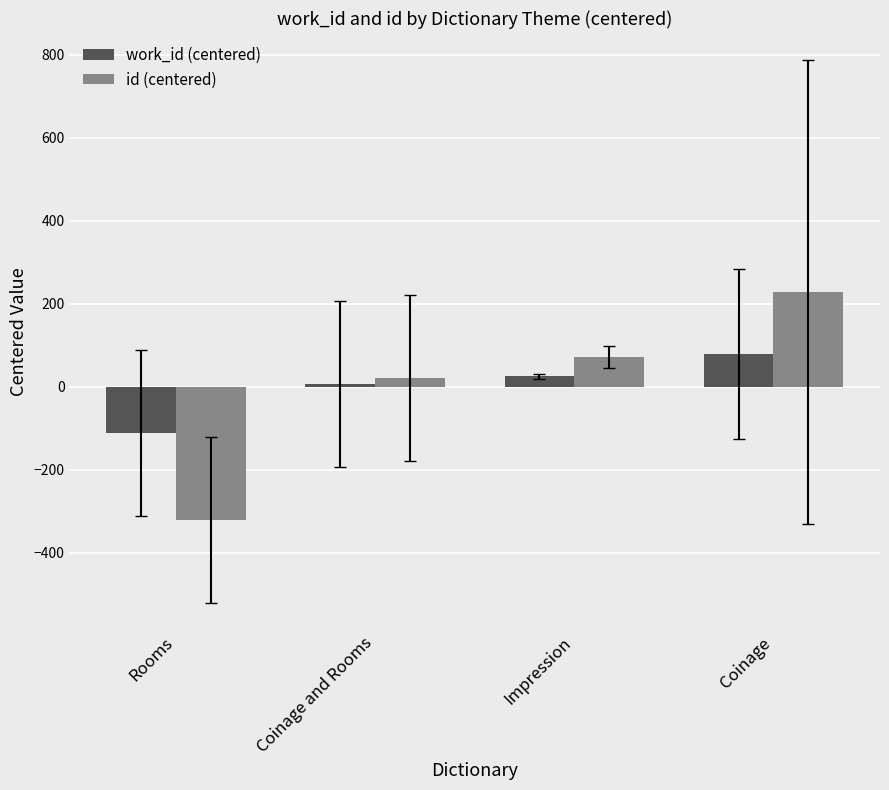

Does the chart contain any negative values?

Yes